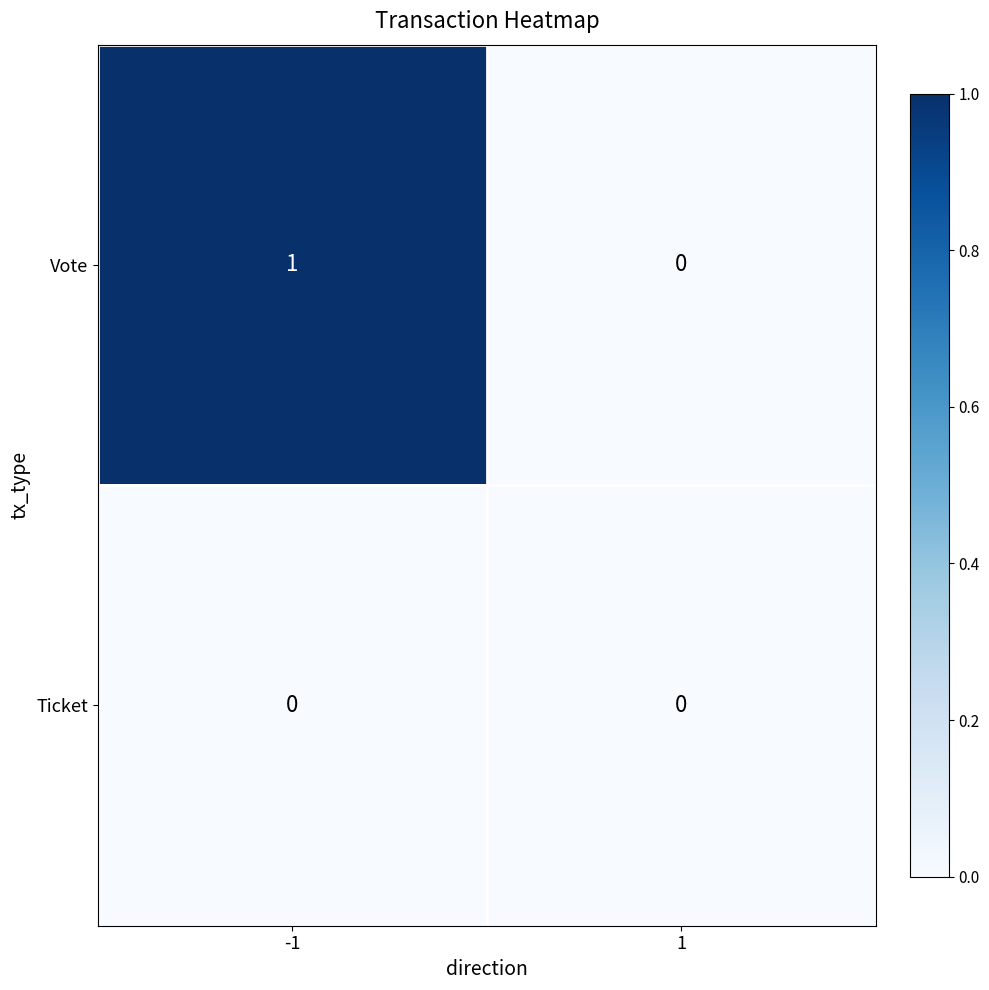

Reading left to right, list all the values displayed in this chart.

Vote: 1	0
Ticket: 0	0